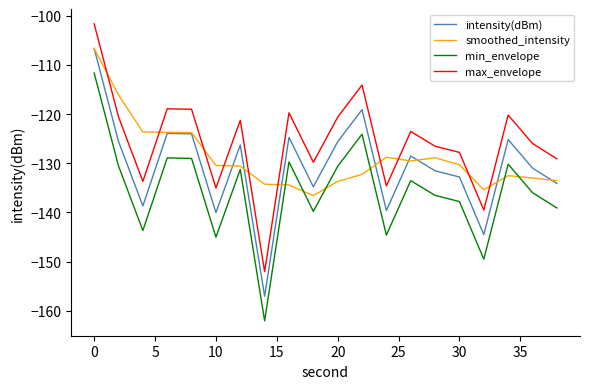

In max_envelope, how many points are lower than both neighbors (excluding endpoints)?

6